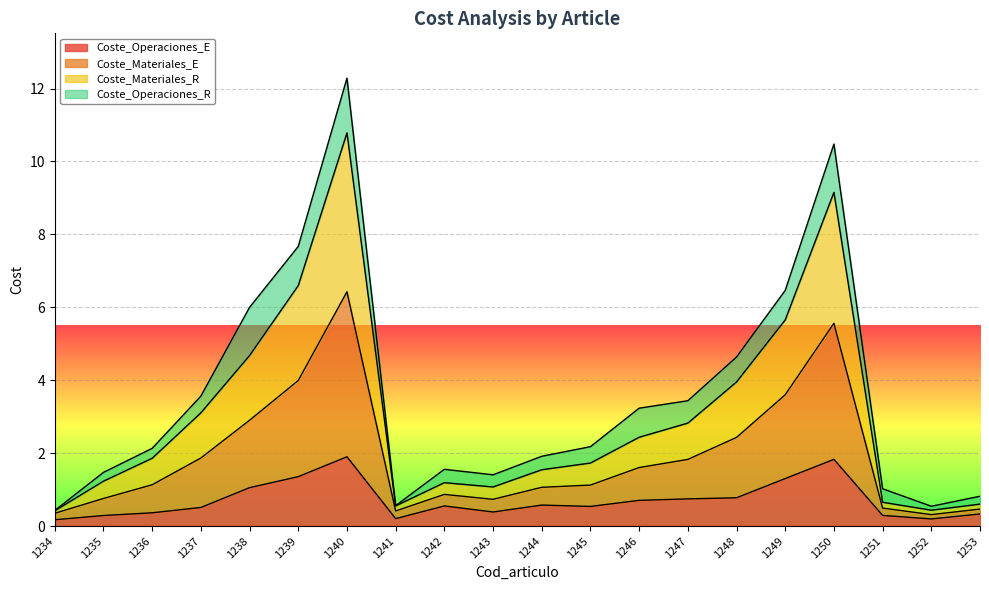

Where is Coste_Operaciones_E nearest to the value 1?

1238